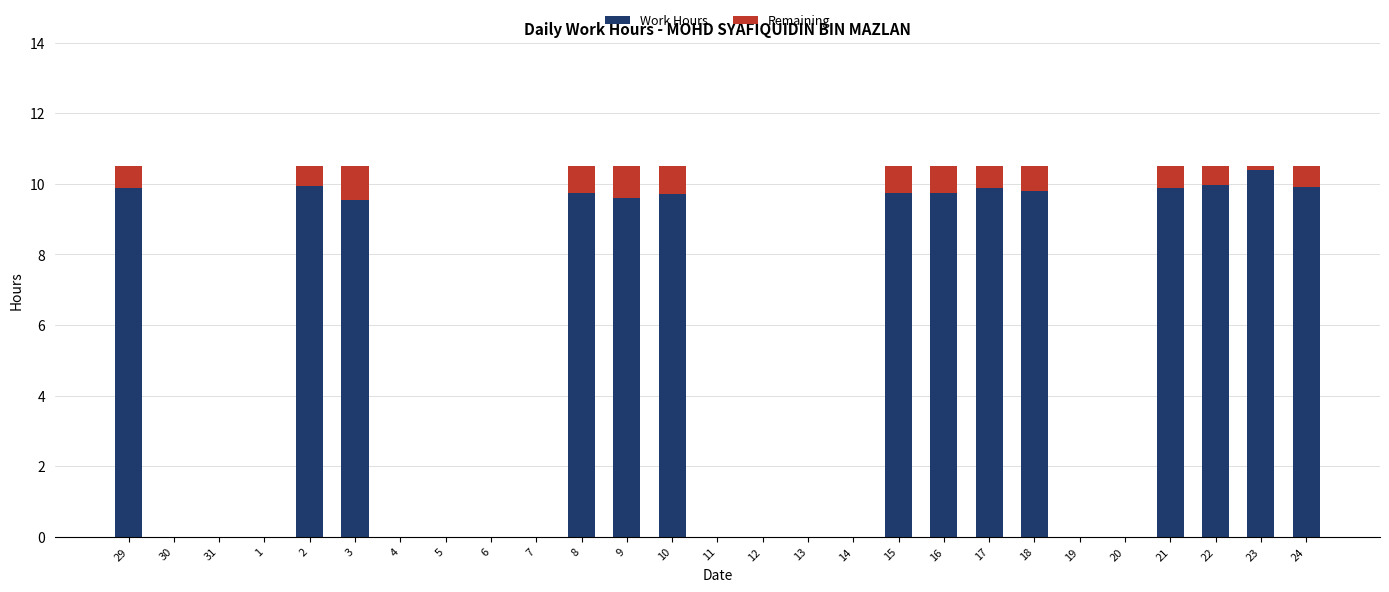

What is the maximum value for Work Hours?

10.4